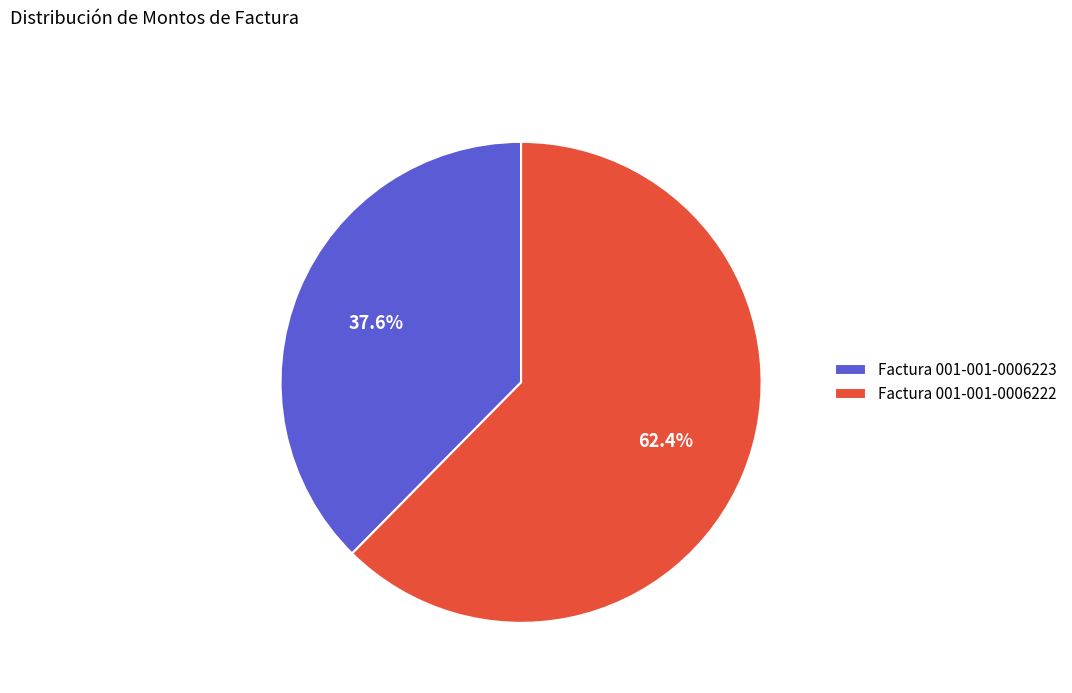

The Factura 001-001-0006223 slice represents 23% of the pie. True or false?

False